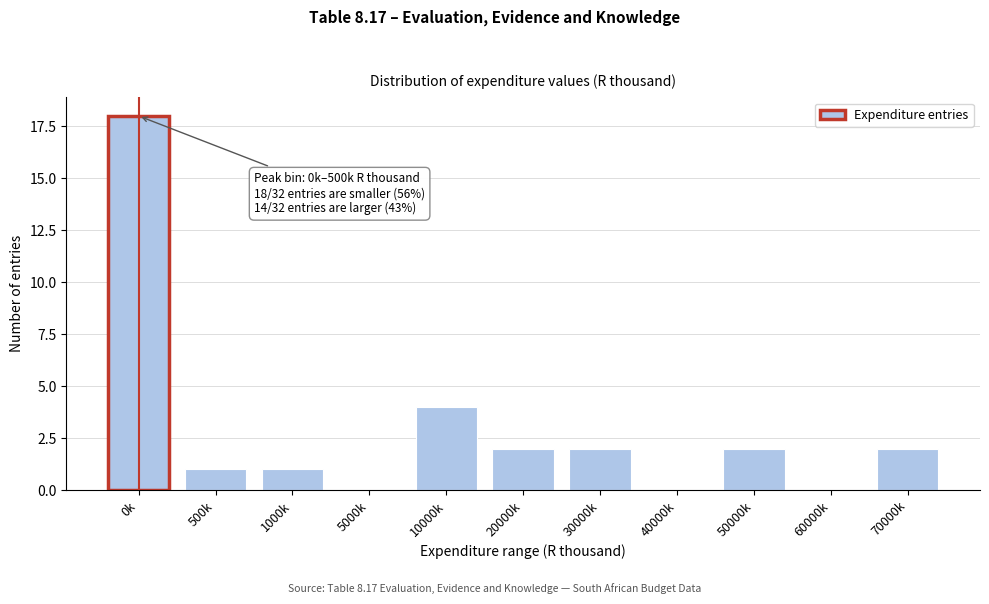

Reading left to right, list all the values displayed in this chart.

0k=18	500k=1	1000k=1	5000k=0	10000k=4	20000k=2	30000k=2	40000k=0	50000k=2	60000k=0	70000k=2